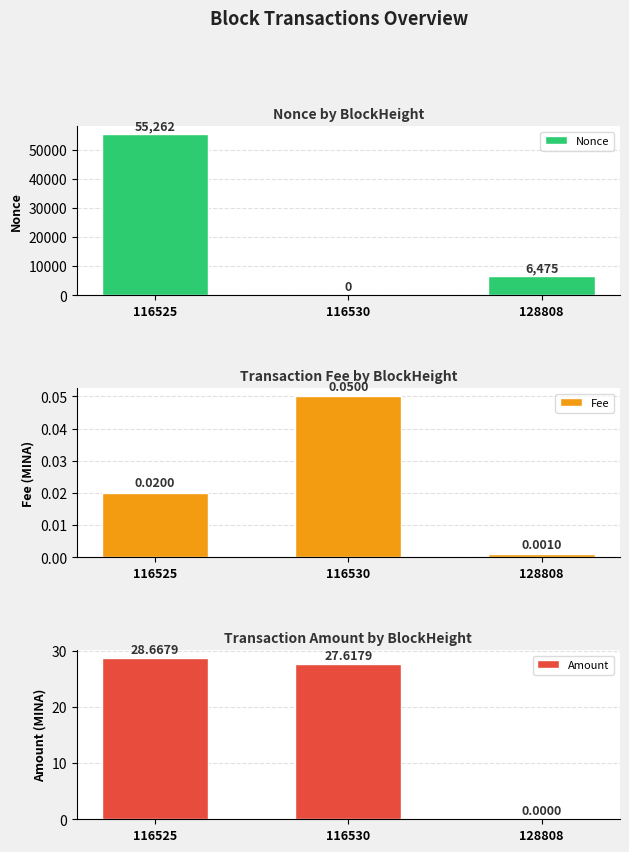

How many Nonce values are between 0 and 55262?

3